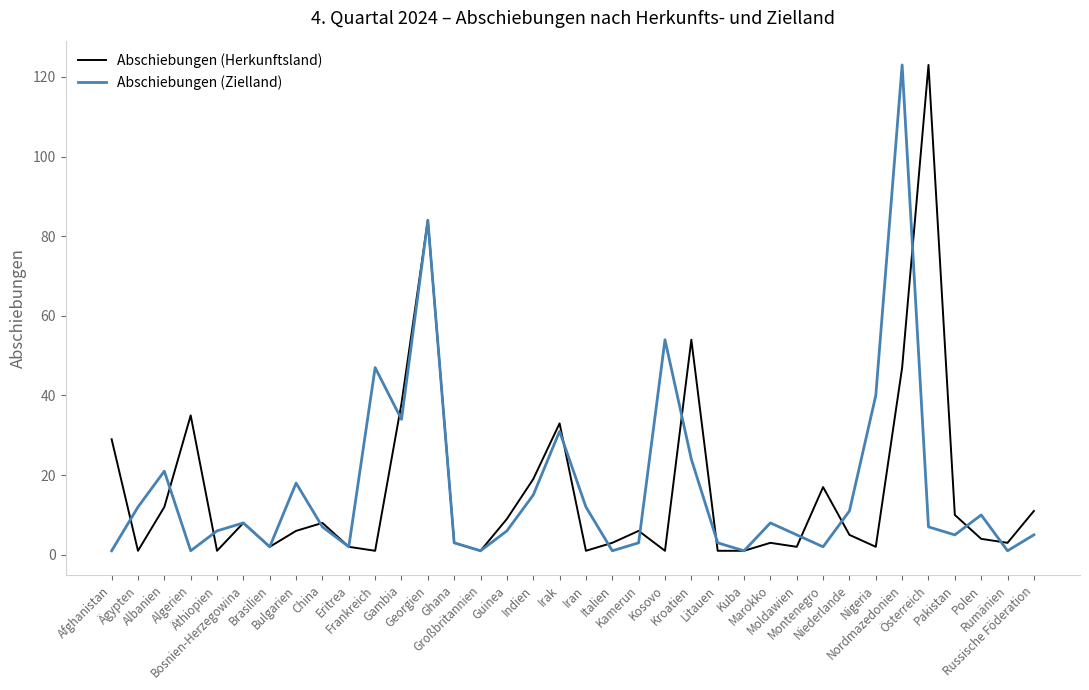

Which series ends up on top after the final intersection of Abschiebungen (Zielland) and Abschiebungen (Herkunftsland)?

Abschiebungen (Herkunftsland)